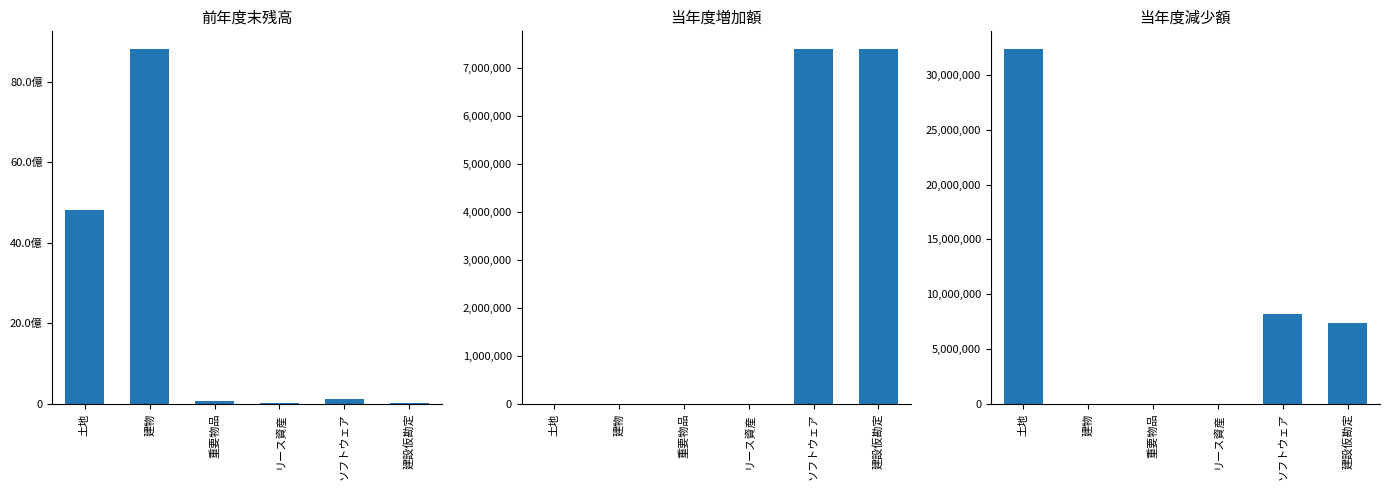

Does the chart contain any negative values?

No